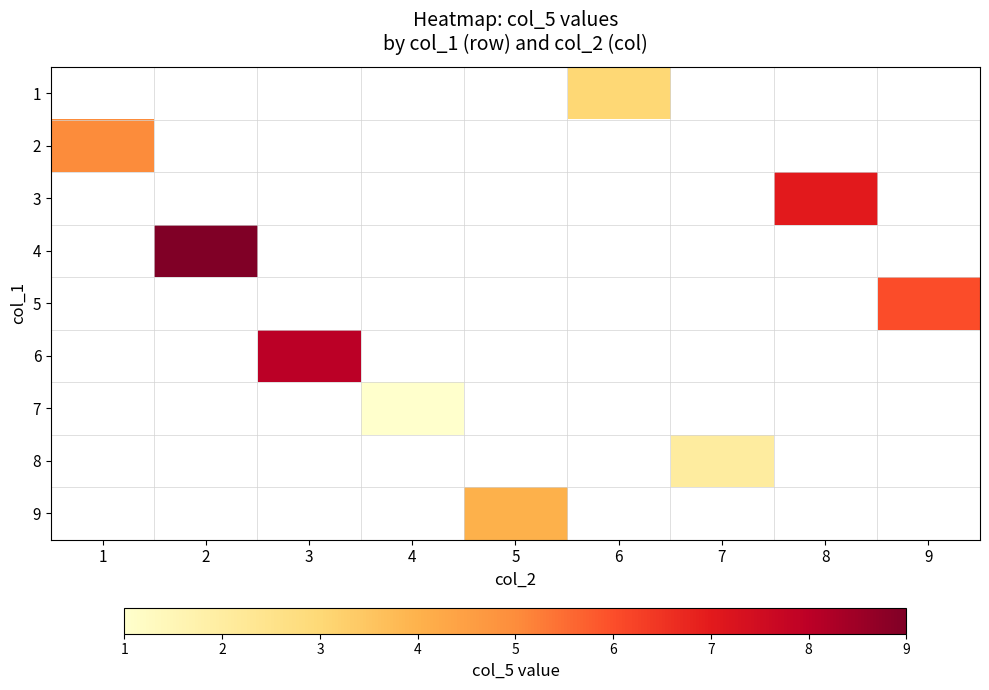

Is the value of 8 at 5 greater than the value of 3 at 3?

No